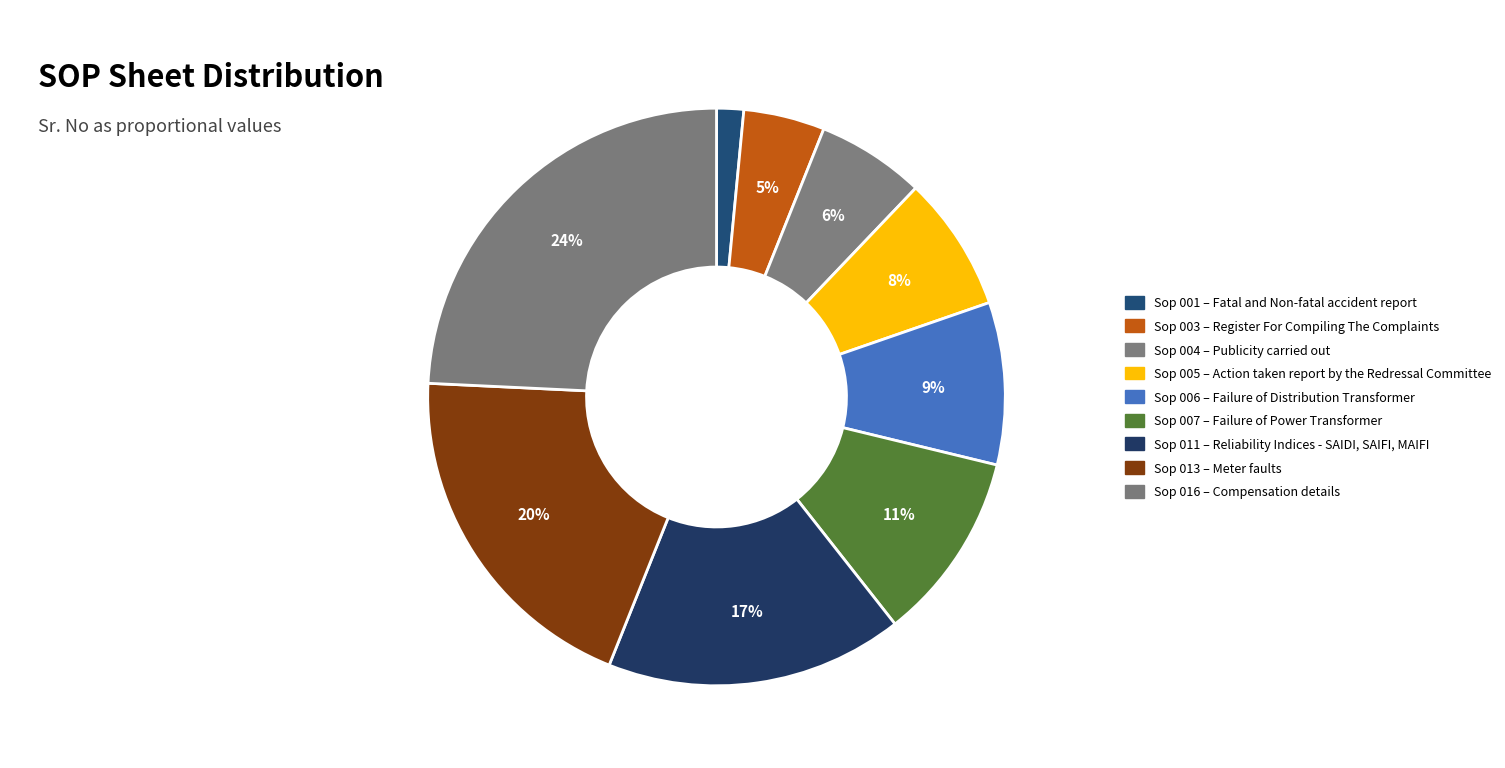

Is it true that Sop 003 is 13% of the pie?

False